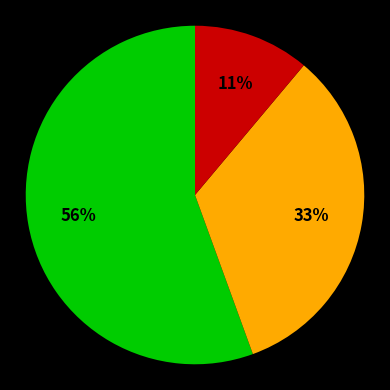

To the nearest percent, what is the average slice percentage?

33%